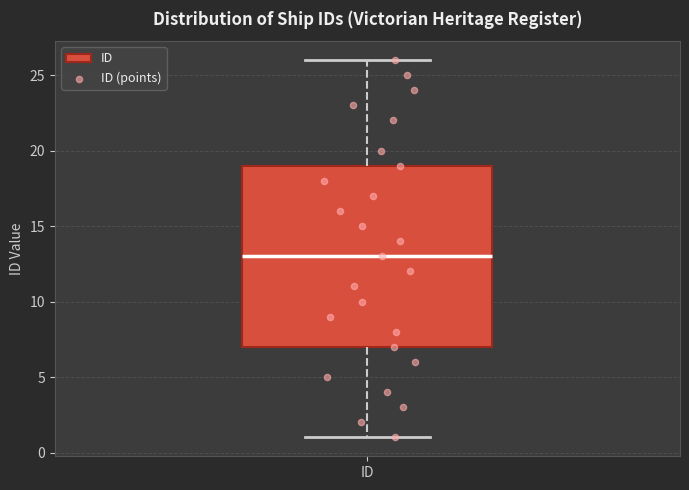

Read this box plot against the y-axis: the position of the median line, the range covered by the box, and the ends of both whiskers. The values are not printed on the chart, so give them approximately, as read against the axis.

median 13, box 7 to 19, whiskers 1 to 26